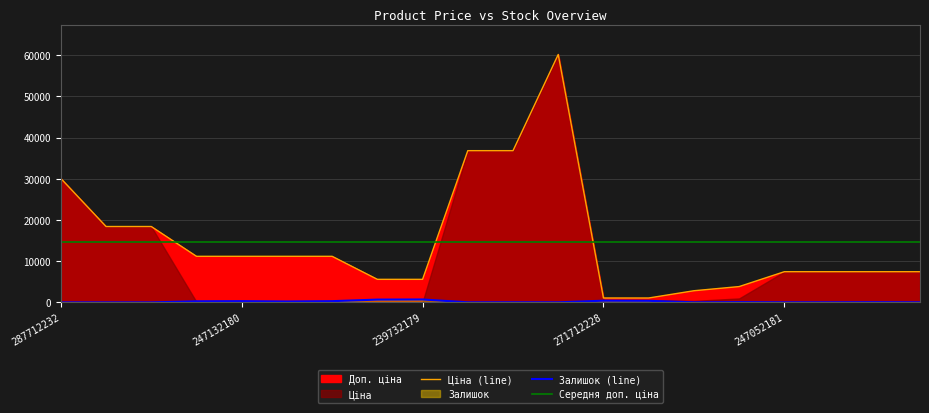

What position from the left is 271712228?

13